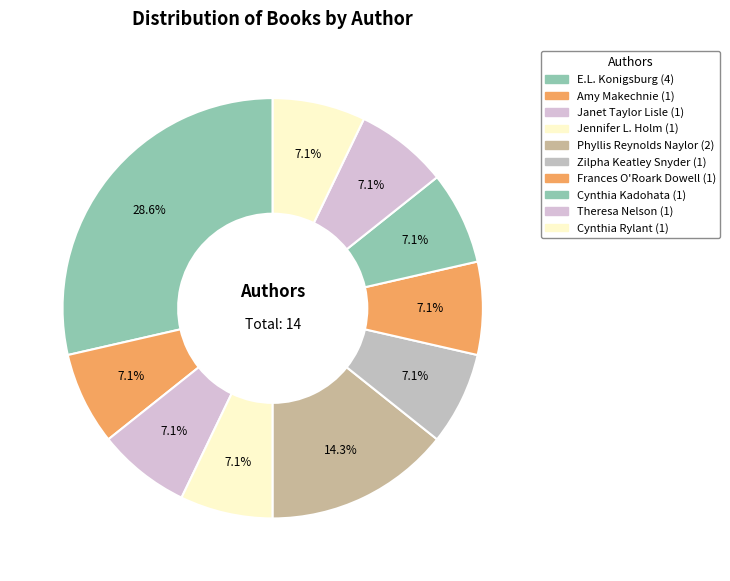

To the nearest percent, what is the difference between the largest and smallest slice percentages?

21%